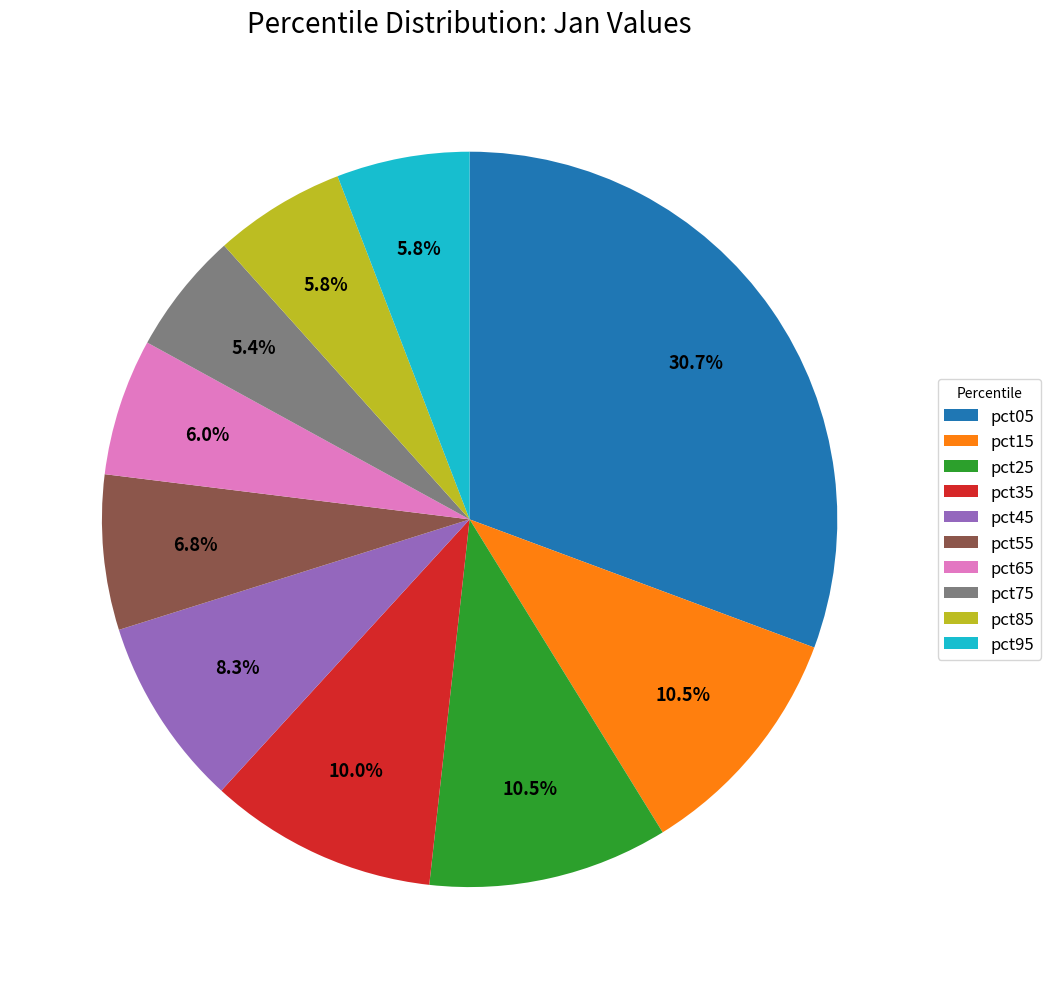

What percentage is NOT represented by pct65?

94.0%